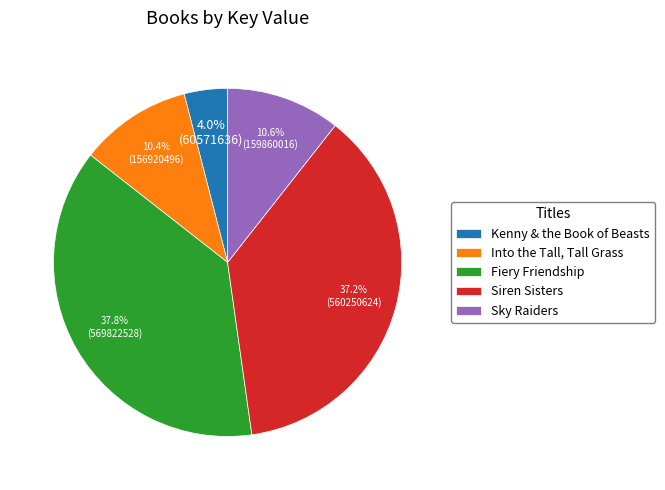

Is there a majority slice in this chart?

No